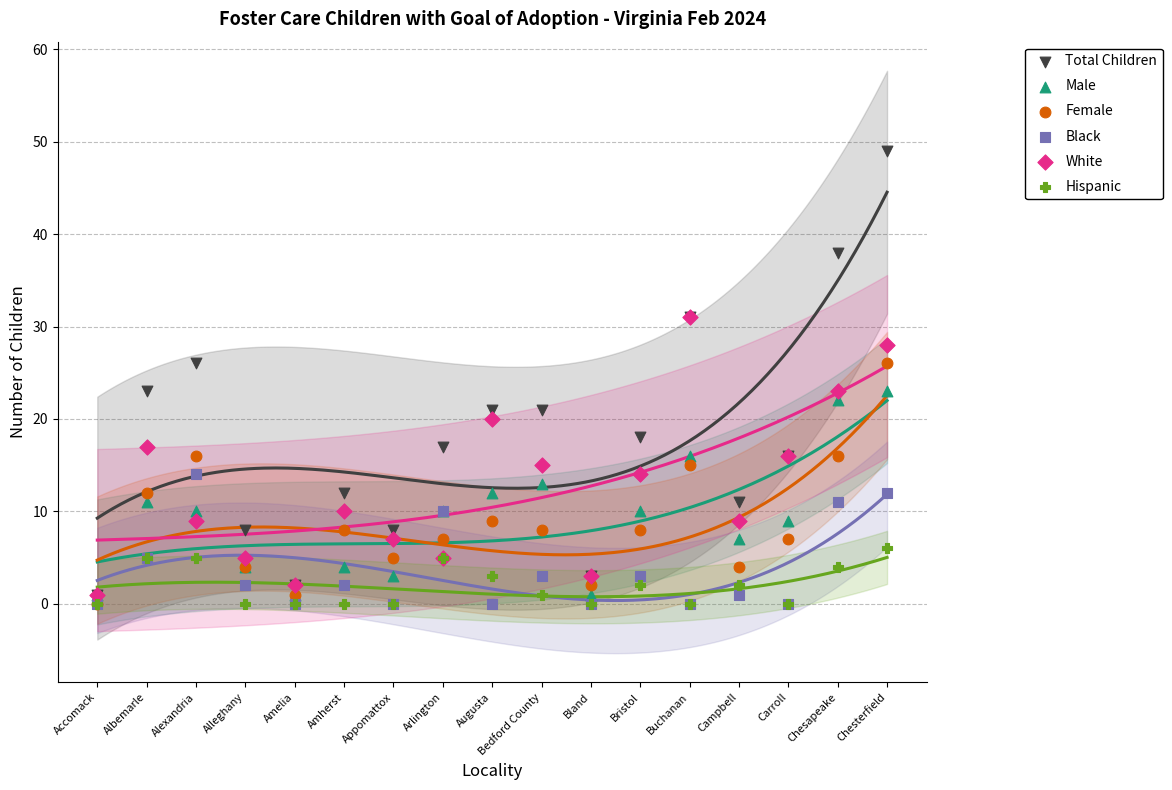

What are all the series names shown in the legend?

Total Children, Male, Female, Black, White, Hispanic